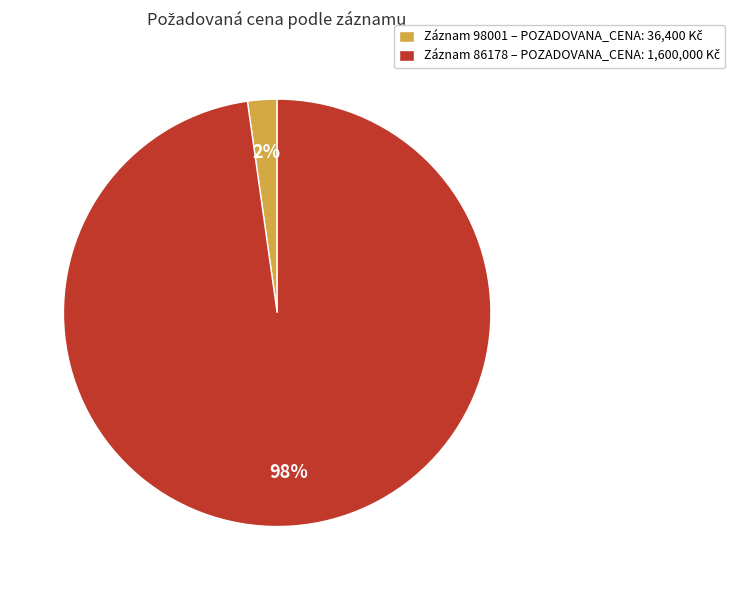

Does any single category account for the majority?

Yes